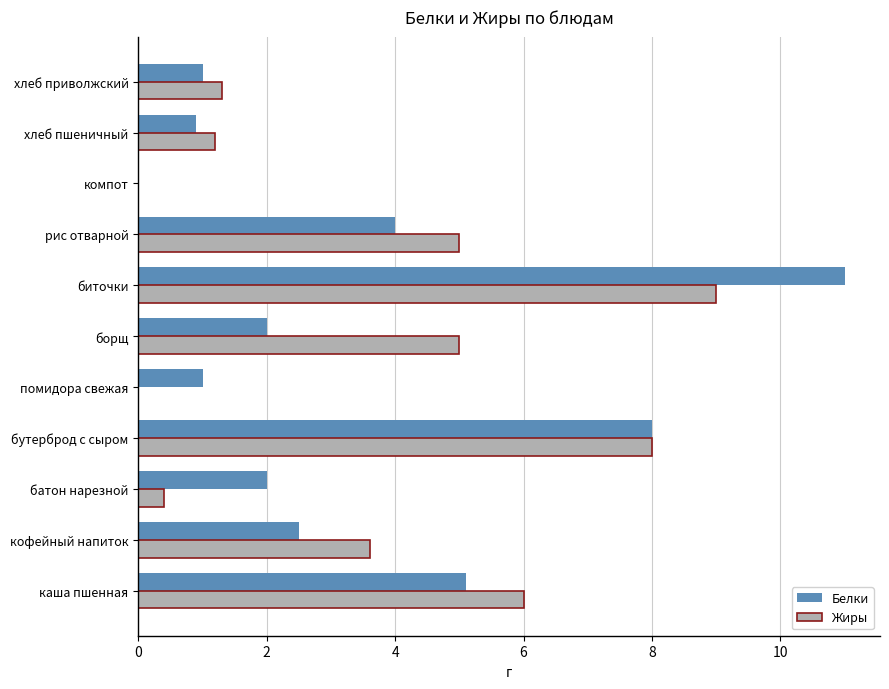

How many categories are shown in the chart?

11